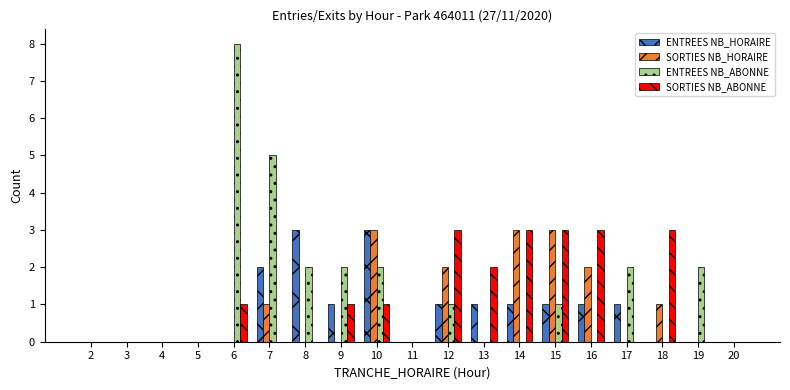

How many groups of bars are there?

19